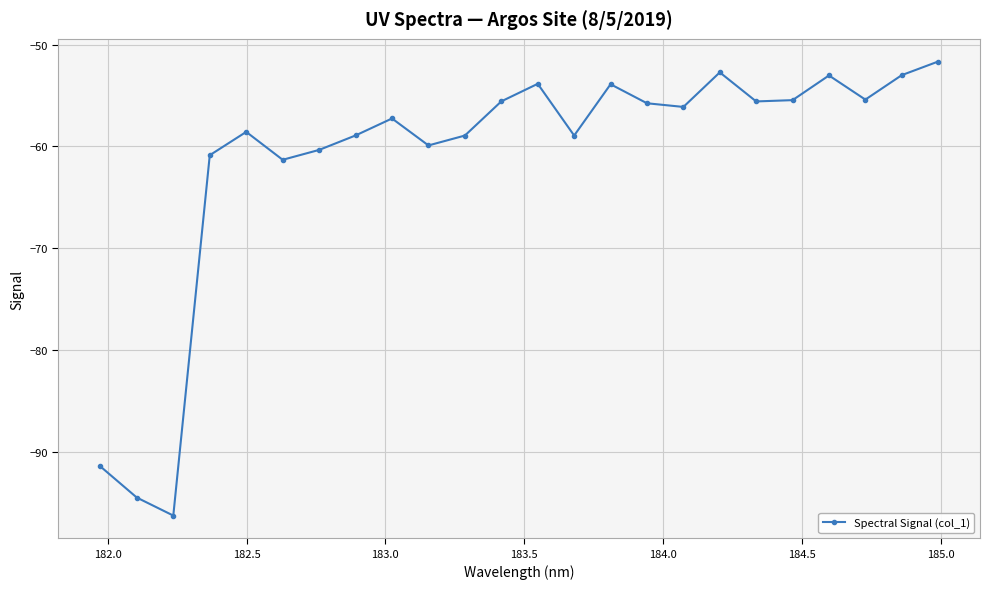

How many points are higher than both their immediate neighbors (excluding endpoints)?

6